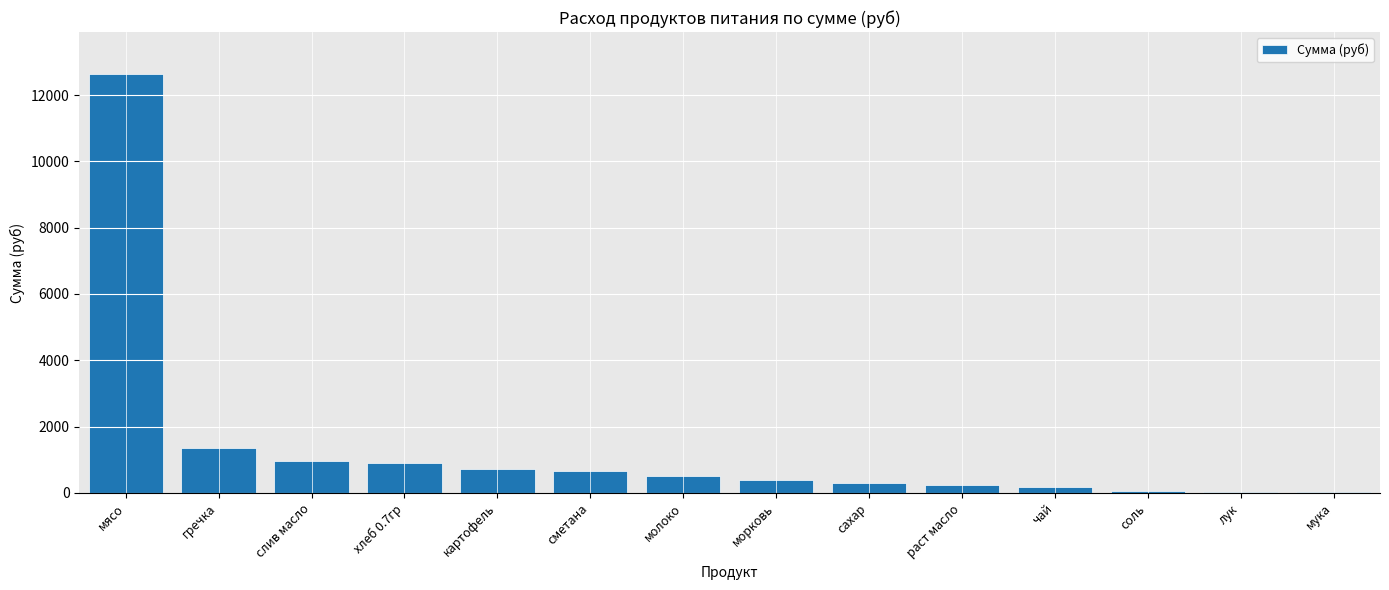

Are the bars horizontal?

No